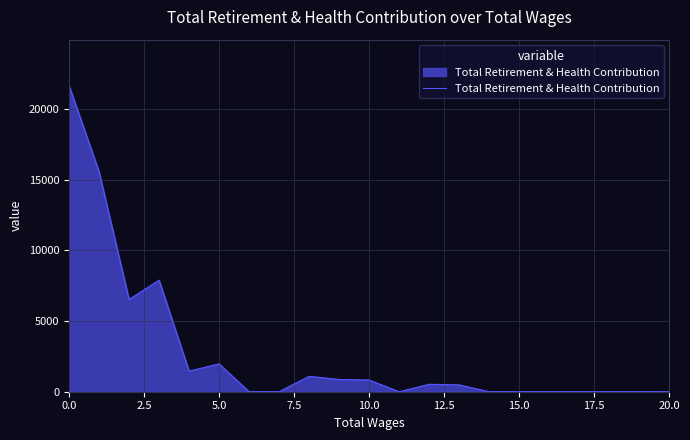

What is the difference between the maximum and minimum values?

21663